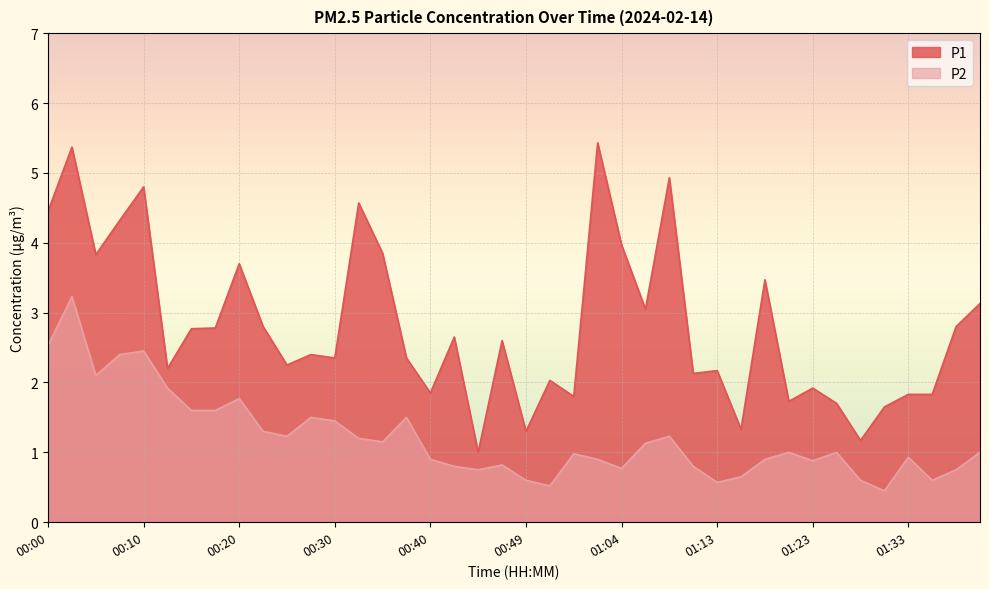

Which category has the lowest value in the P1 series?

00:44